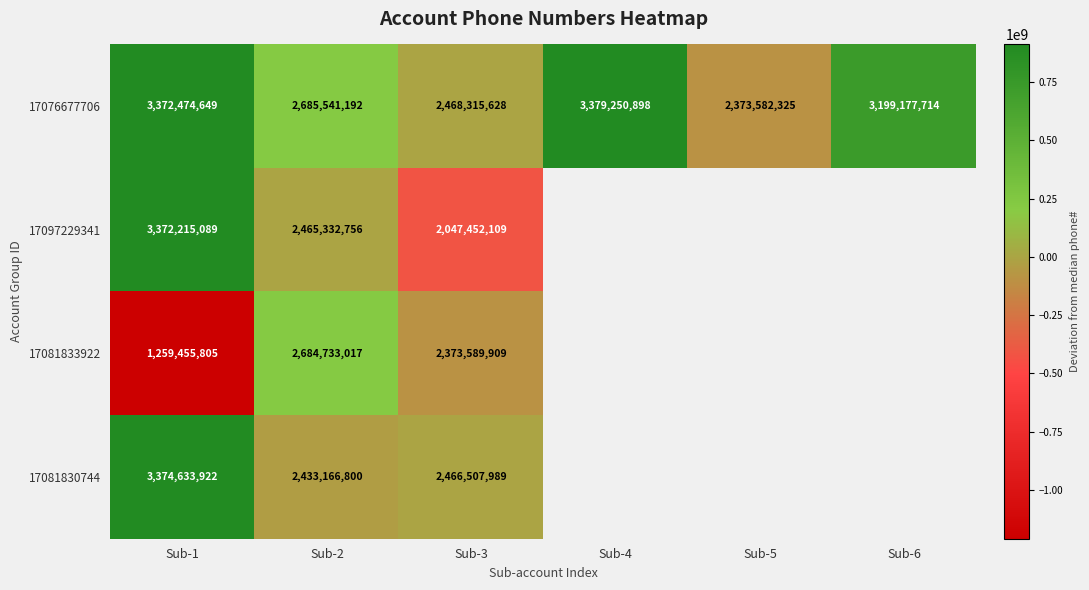

The value of 17081833922 at Sub-3 is 3806392984. True or false?

False